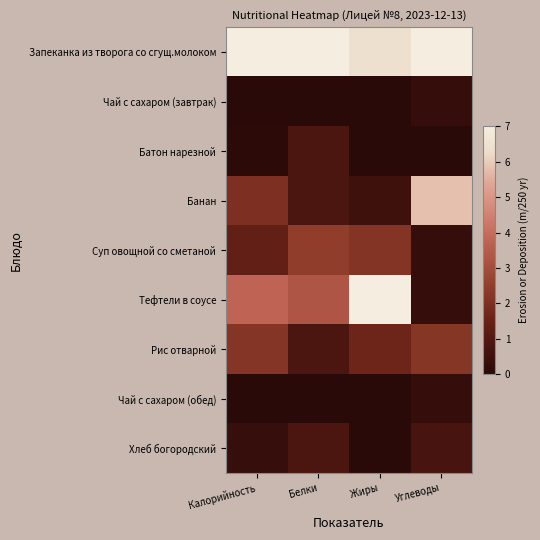

Reading right to left, what are all the values shown in this chart?

Запеканка из творога со сгущ.молоком: Углеводы=7.0	Жиры=6.5	Белки=7.0	Калорийность=7.0
Чай с сахаром (завтрак): Углеводы=0.3	Жиры=0.0	Белки=0.0	Калорийность=0.0
Батон нарезной: Углеводы=0.0	Жиры=0.0	Белки=0.8	Калорийность=0.0
Банан: Углеводы=5.8	Жиры=0.5	Белки=0.8	Калорийность=2.0
Суп овощной со сметаной: Углеводы=0.3	Жиры=2.2	Белки=2.5	Калорийность=1.3
Тефтели в соусе: Углеводы=0.3	Жиры=7.0	Белки=3.3	Калорийность=3.8
Рис отварной: Углеводы=2.2	Жиры=1.6	Белки=0.8	Калорийность=2.2
Чай с сахаром (обед): Углеводы=0.3	Жиры=0.0	Белки=0.0	Калорийность=0.0
Хлеб богородский: Углеводы=0.7	Жиры=0.0	Белки=0.8	Калорийность=0.3